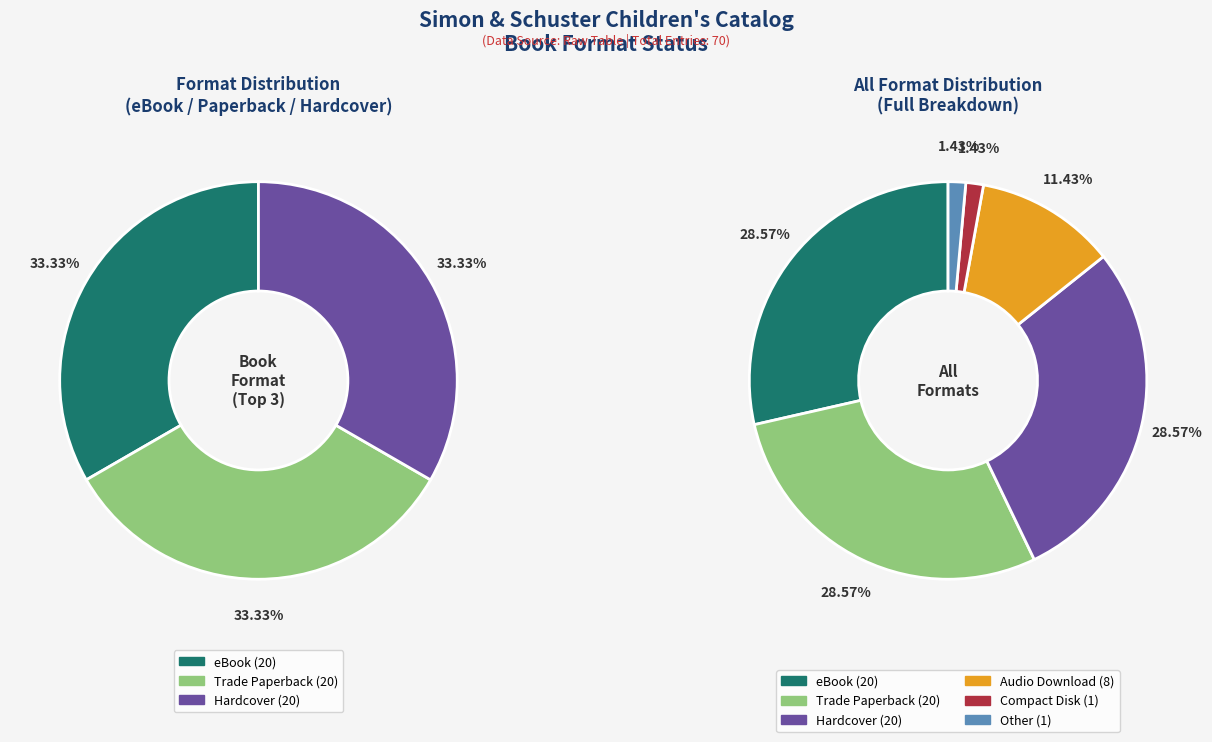

Which category has the biggest portion of the pie?

eBook